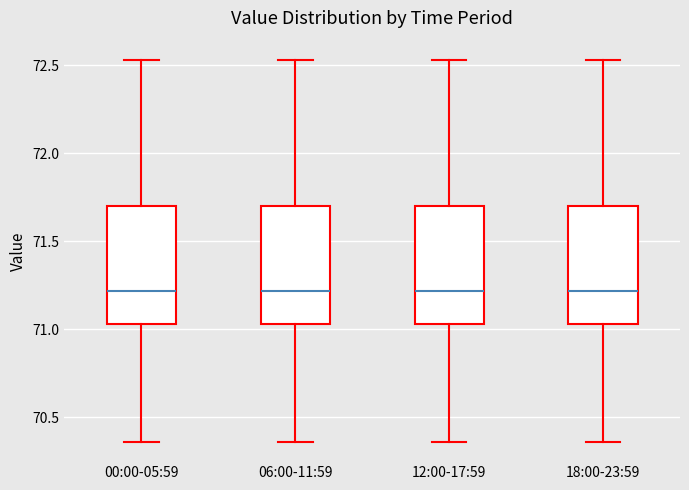

Where is the upper edge of the box for 18:00-23:59 on the y-axis? The values are not printed on the chart, so give them approximately, as read against the axis.

71.70